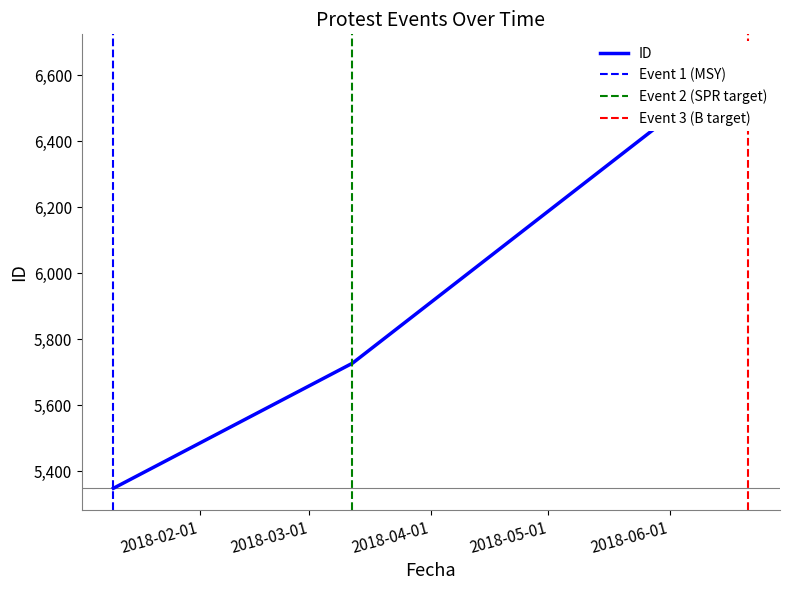

What is the change in value from 2018-01-10 to 2018-03-12?

+379